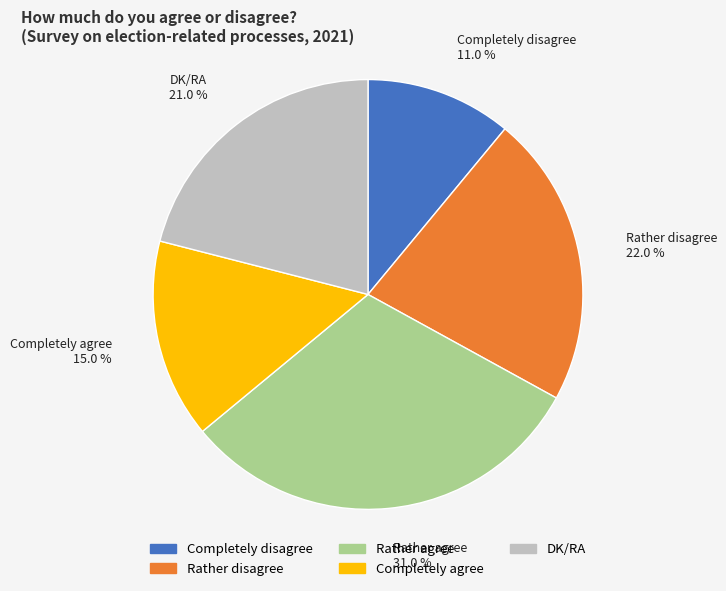

The Completely disagree slice represents 1% of the pie. True or false?

False